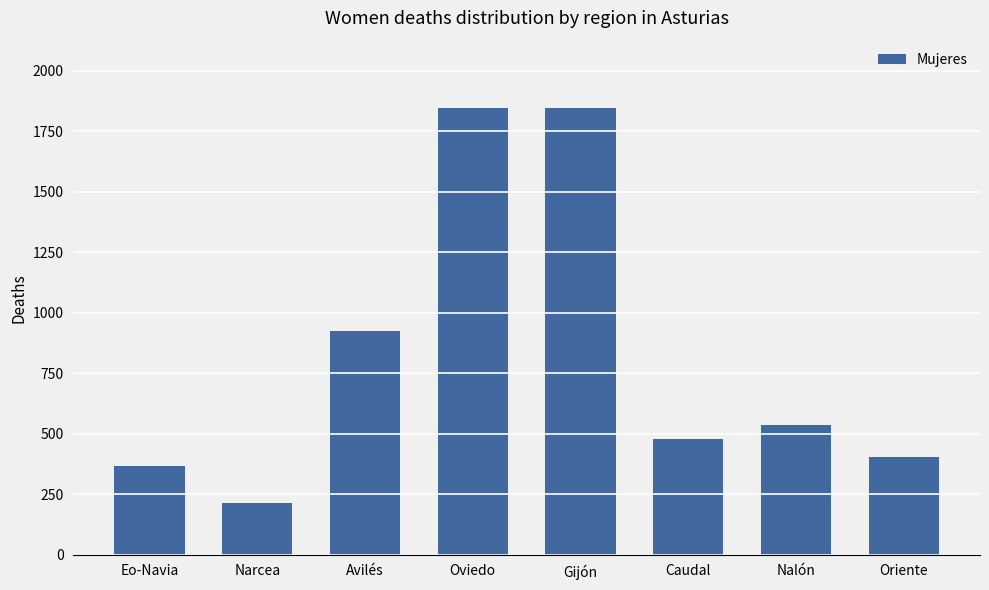

Approximately how many times larger is the value at Oviedo compared to Narcea?

8.6